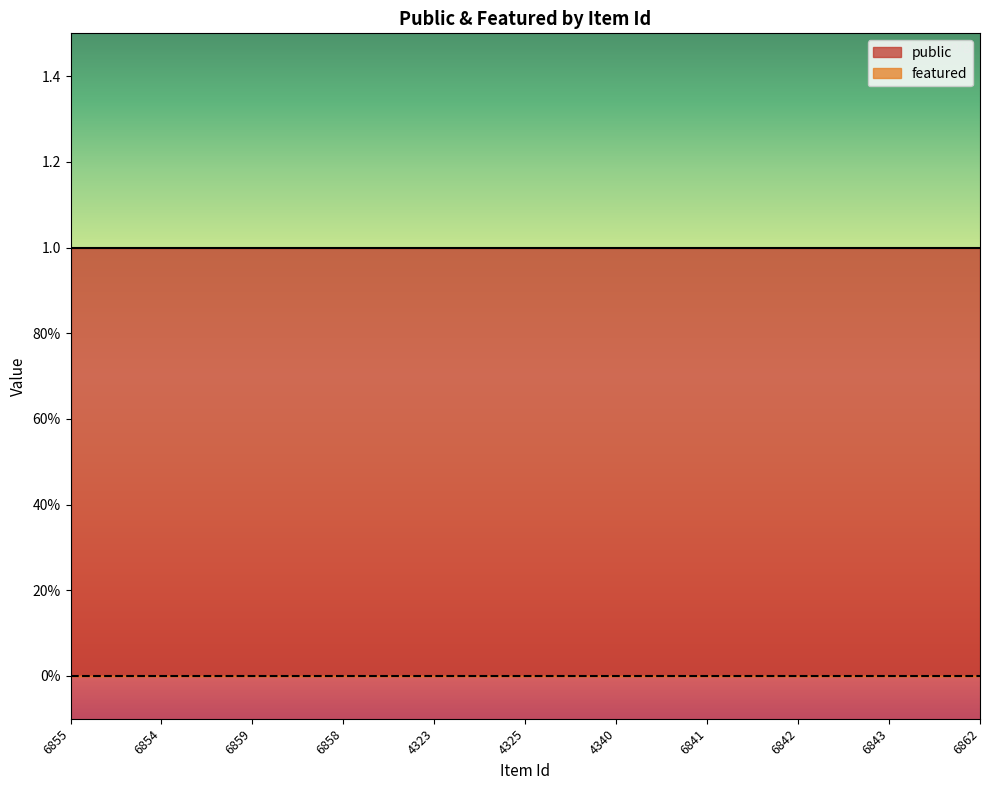

What are all the series names shown in the legend?

public, featured